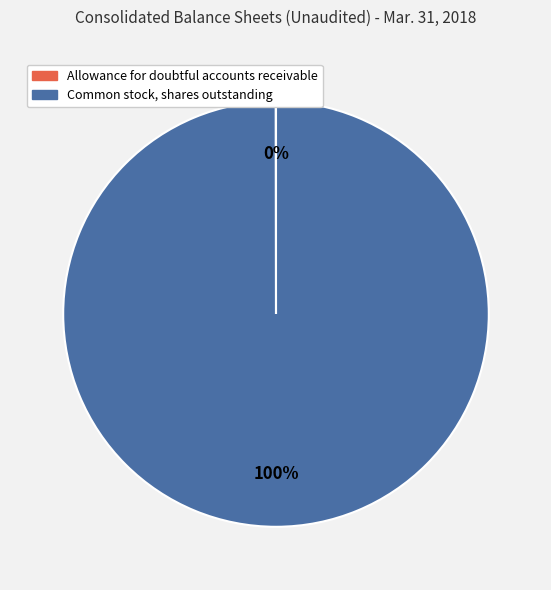

Does Common stock, shares outstanding account for over 50% of the chart?

Yes